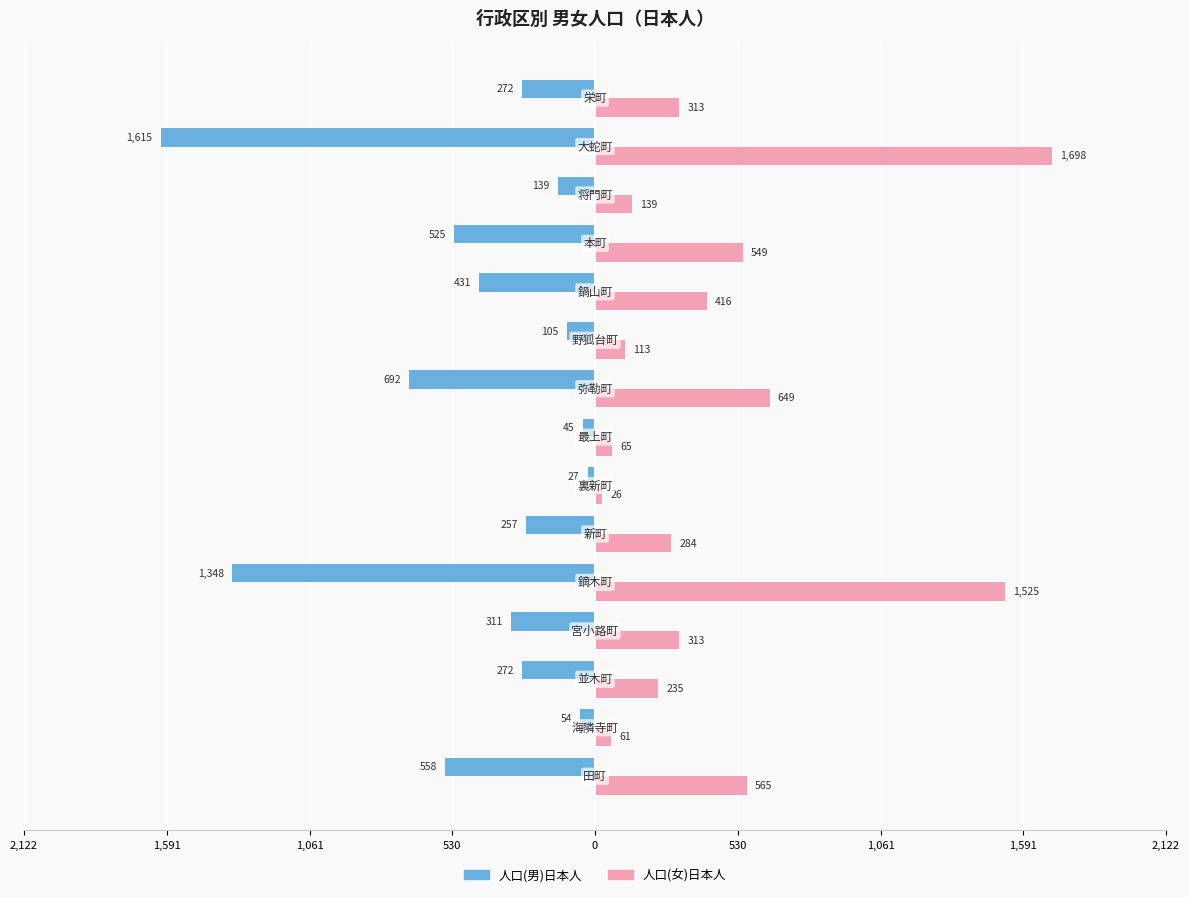

What are all the series names shown in the legend?

人口(男)日本人, 人口(女)日本人